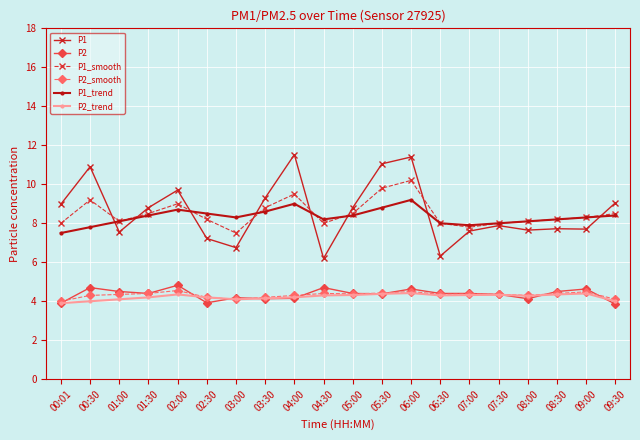

True or false: P2_trend and P1 intersect in this chart.

False